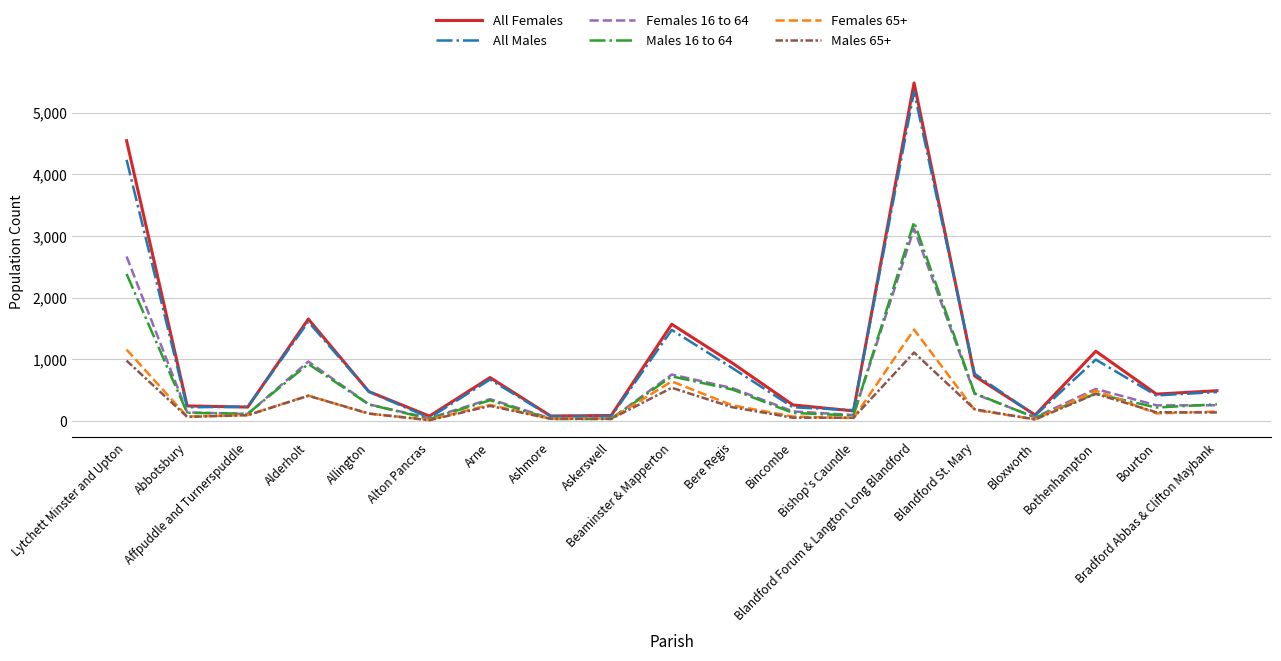

What is the sum of all All Females values?

19407